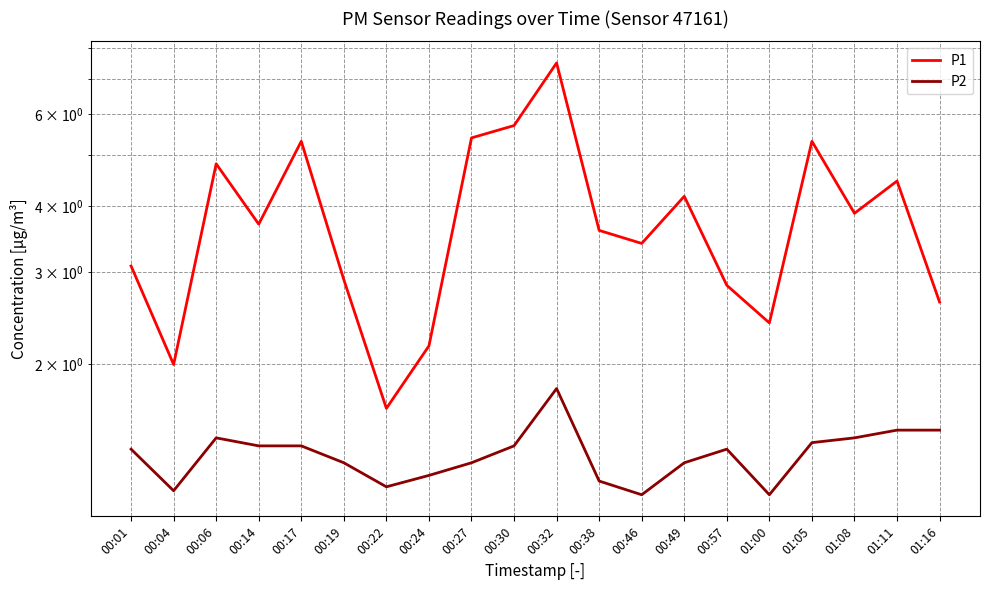

True or false: P1 and P2 cross at least once.

False